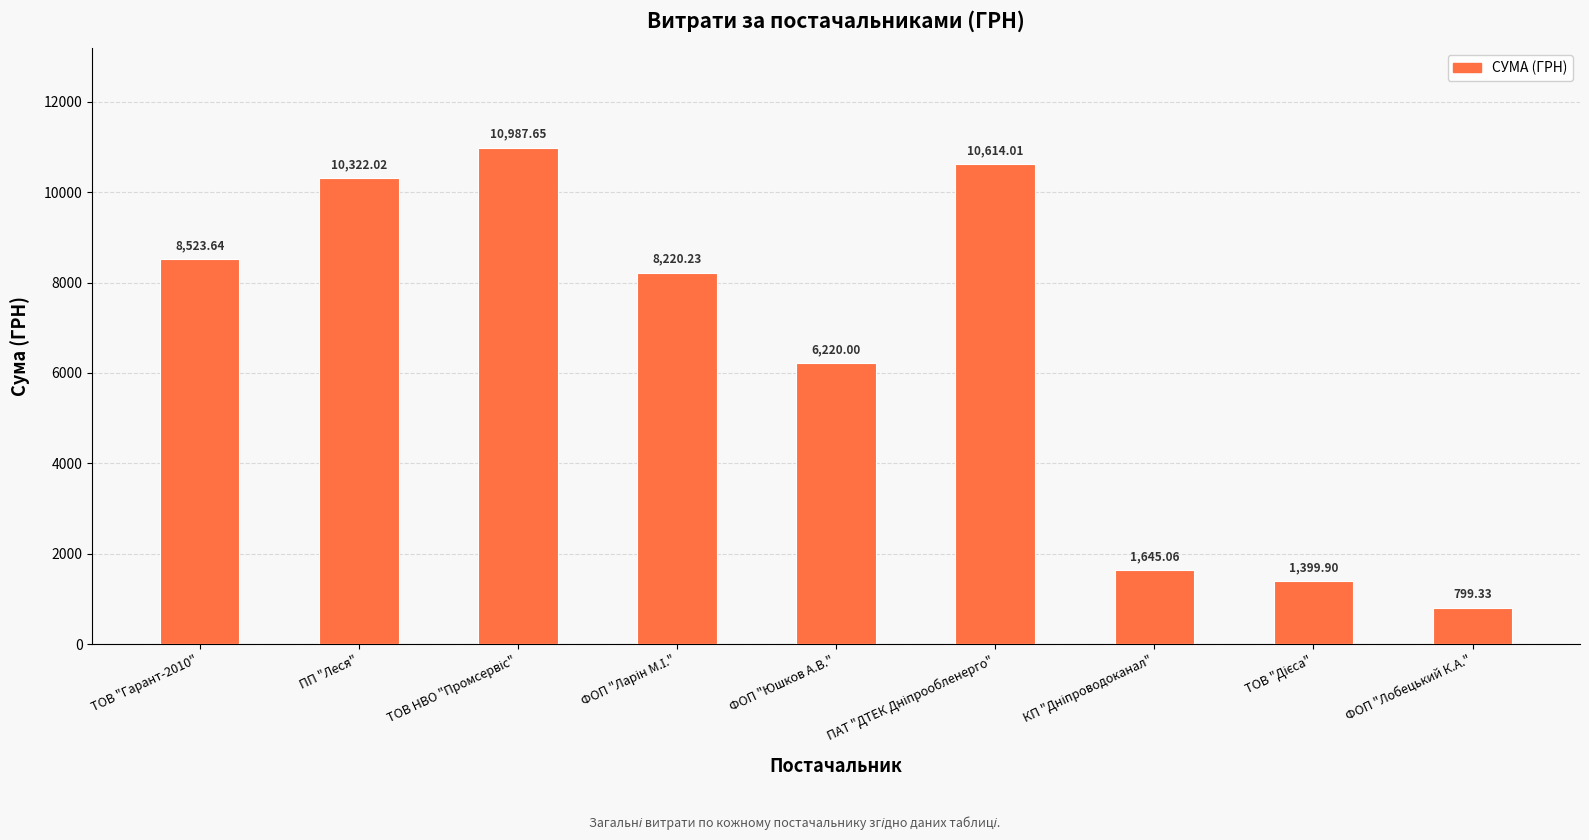

Where is the data nearest to the value 5893?

ФОП "Юшков А.В."